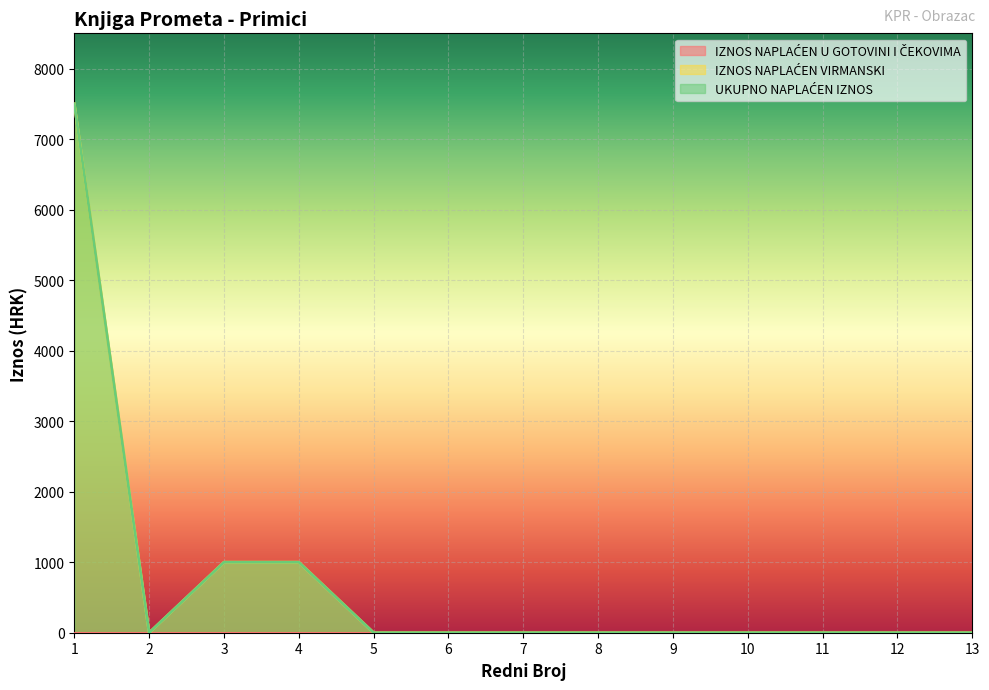

How many values in IZNOS NAPLAĆEN VIRMANSKI are above zero?

3